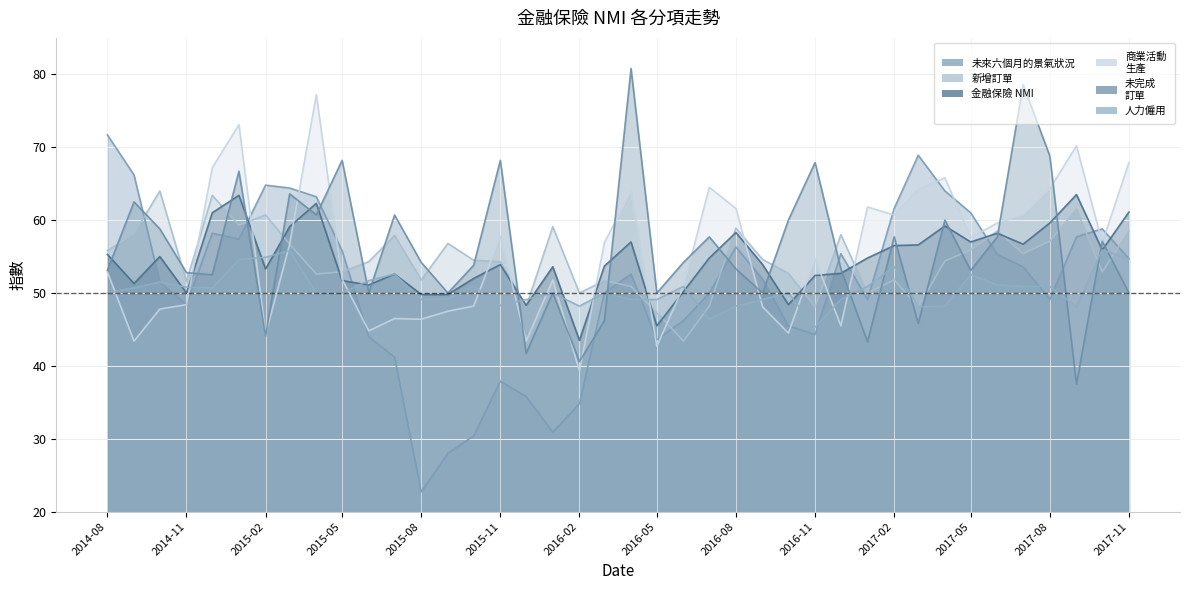

What position from the left is 2015-02?

7